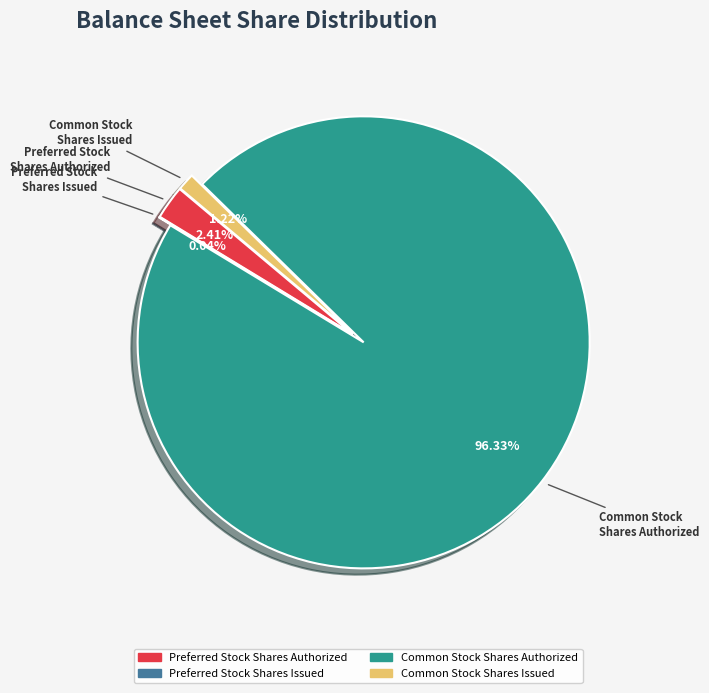

What is the total percentage of Preferred stock shares issued and Common stock shares issued?

1.3%